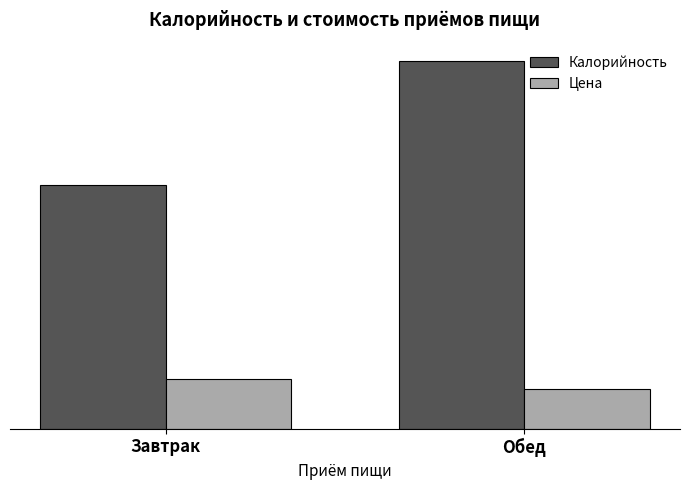

Reading left to right, list all the values displayed in this chart.

Калорийность: 451.0	681.0
Цена: 91.3	72.6